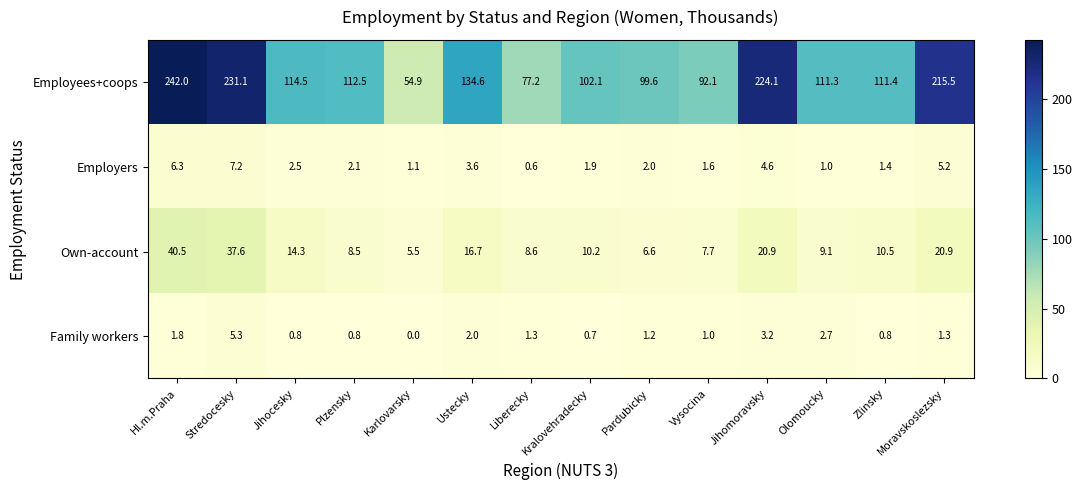

Count the number of categories in the chart.

14